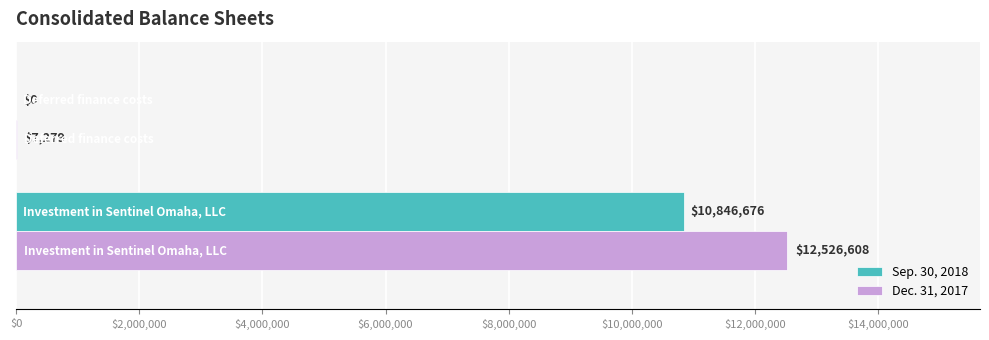

What is the sum of all Dec. 31, 2017 values?

12533887